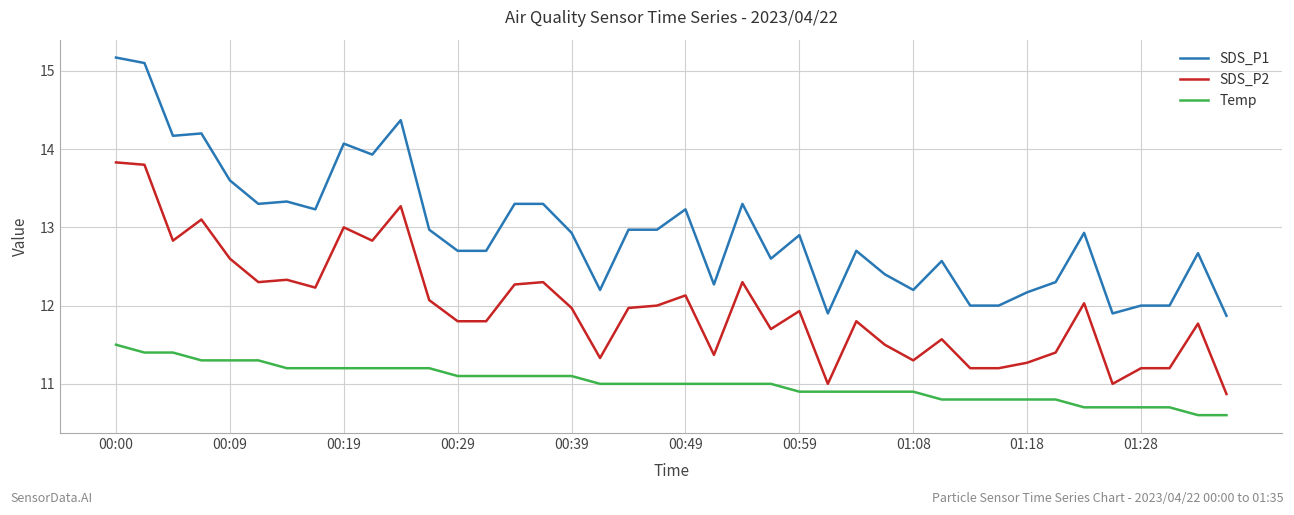

Which series has the largest range (max minus min)?

SDS_P1